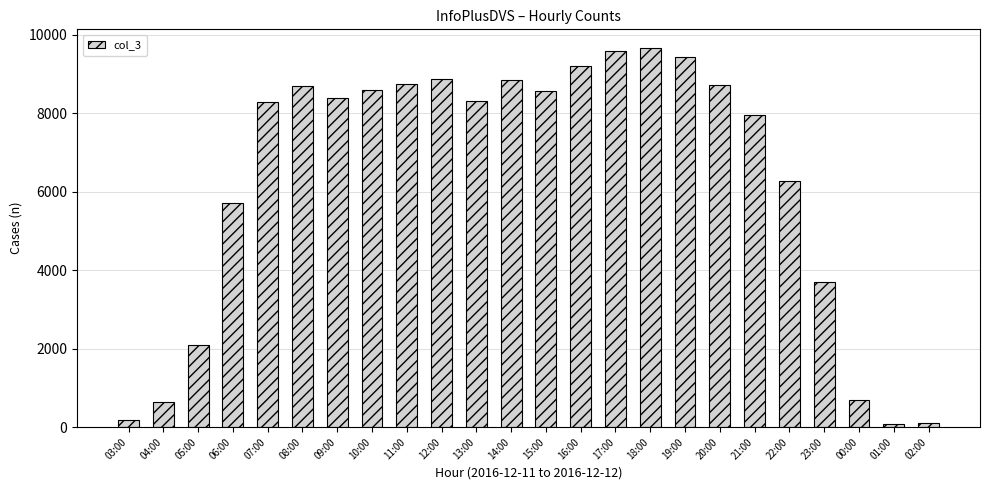

What value does the data have at 14:00, to the nearest 50?

8850